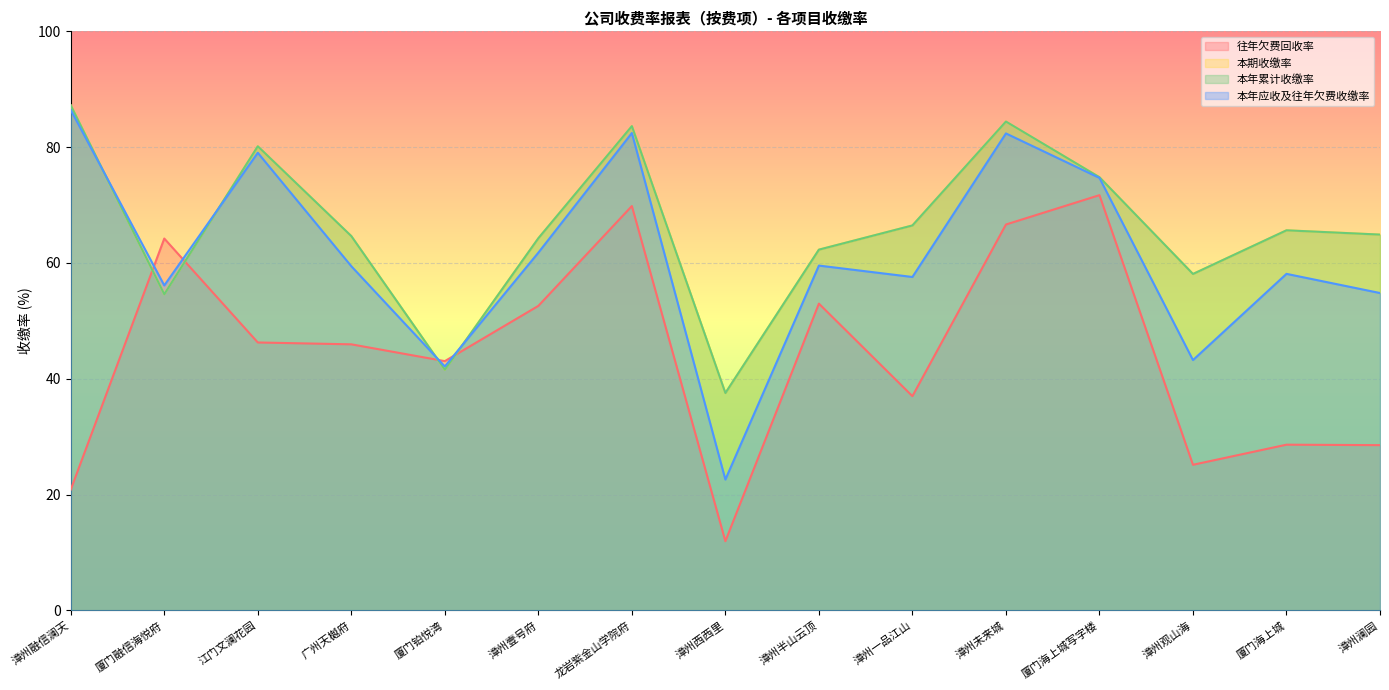

Between 厦门融信海悦府 and 龙岩紫金山学院府, which series saw the biggest shift?

本期收缴率